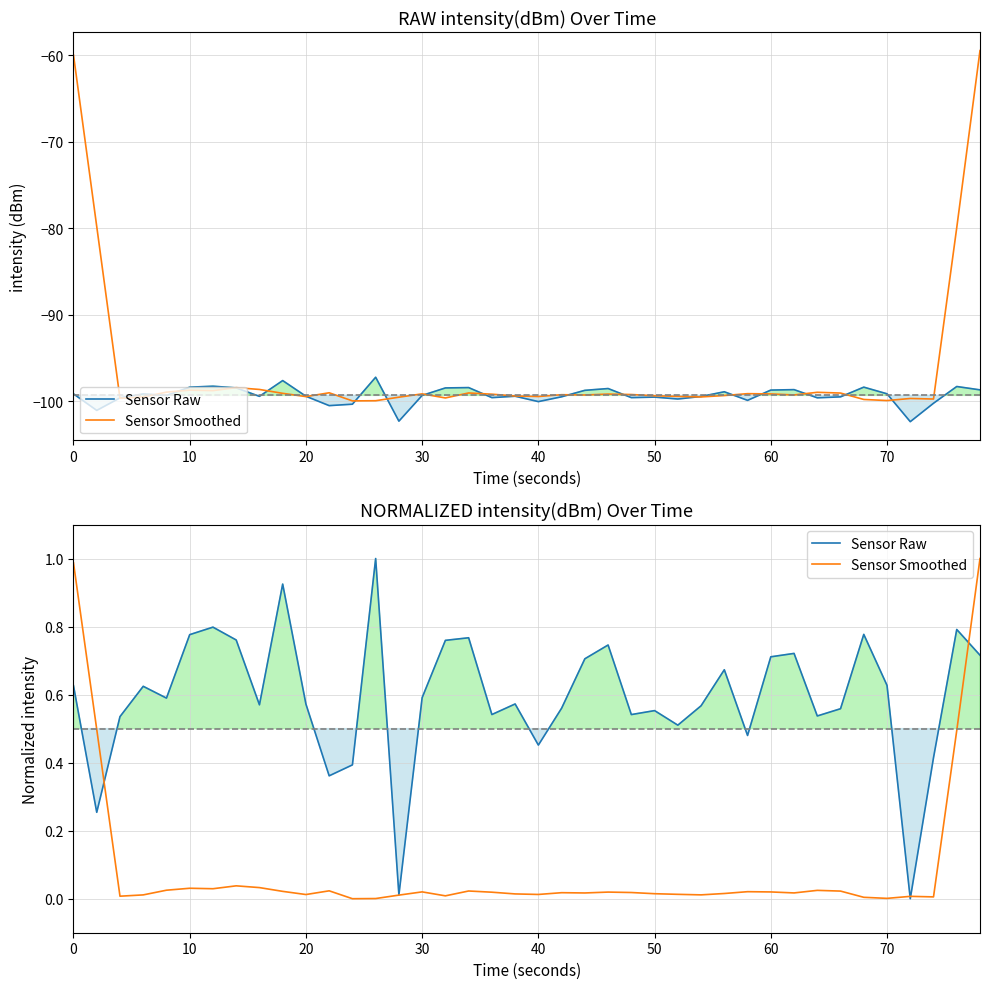

True or false: Sensor Raw has more than 0 interior local peaks.

True